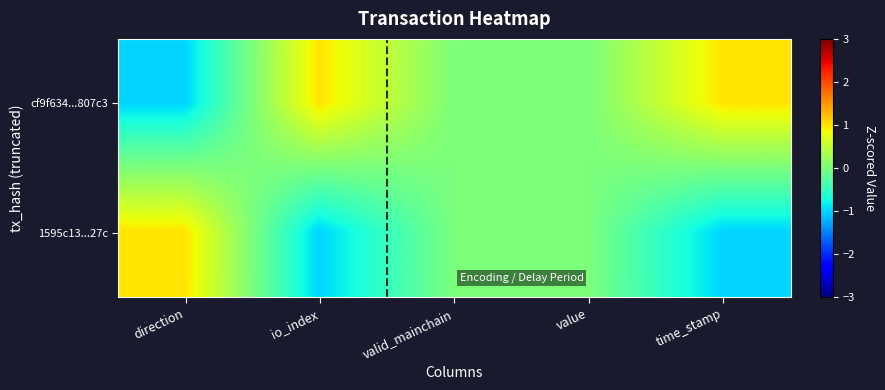

Reading left to right, what are all the values shown in this chart?

cf9f634...807c3: direction=-1	io_index=1	valid_mainchain=0	value=0	time_stamp=1
1595c13...27c: direction=1	io_index=-1	valid_mainchain=0	value=0	time_stamp=-1